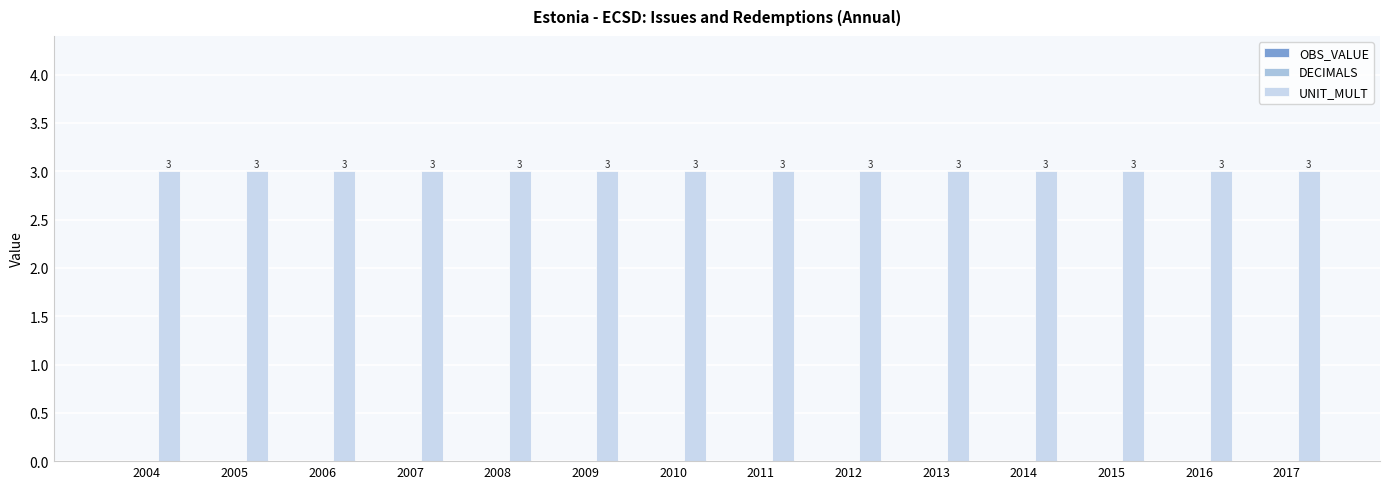

Between 2004 and 2013, which series saw the biggest shift?

OBS_VALUE